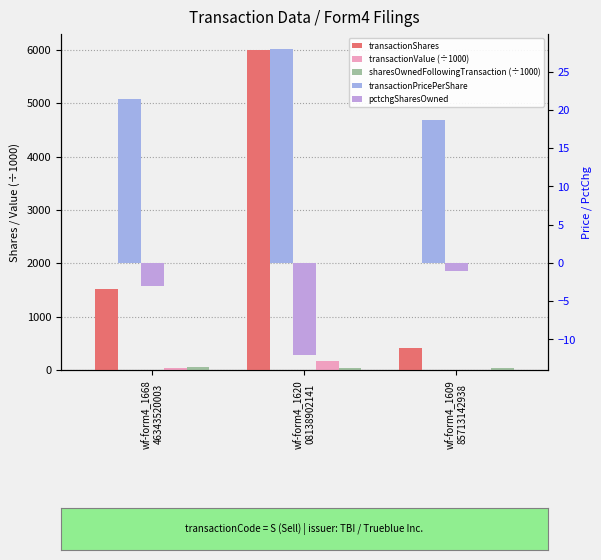

What are all the series names shown in the legend?

transactionShares, transactionValue (÷1000), sharesOwnedFollowingTransaction (÷1000), transactionPricePerShare, pctchgSharesOwned